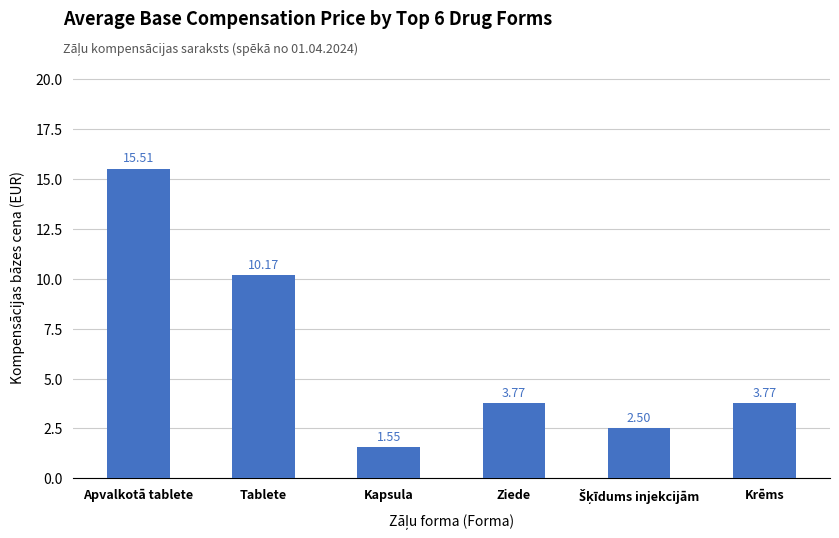

Which category has the highest value across all series?

Apvalkotā tablete